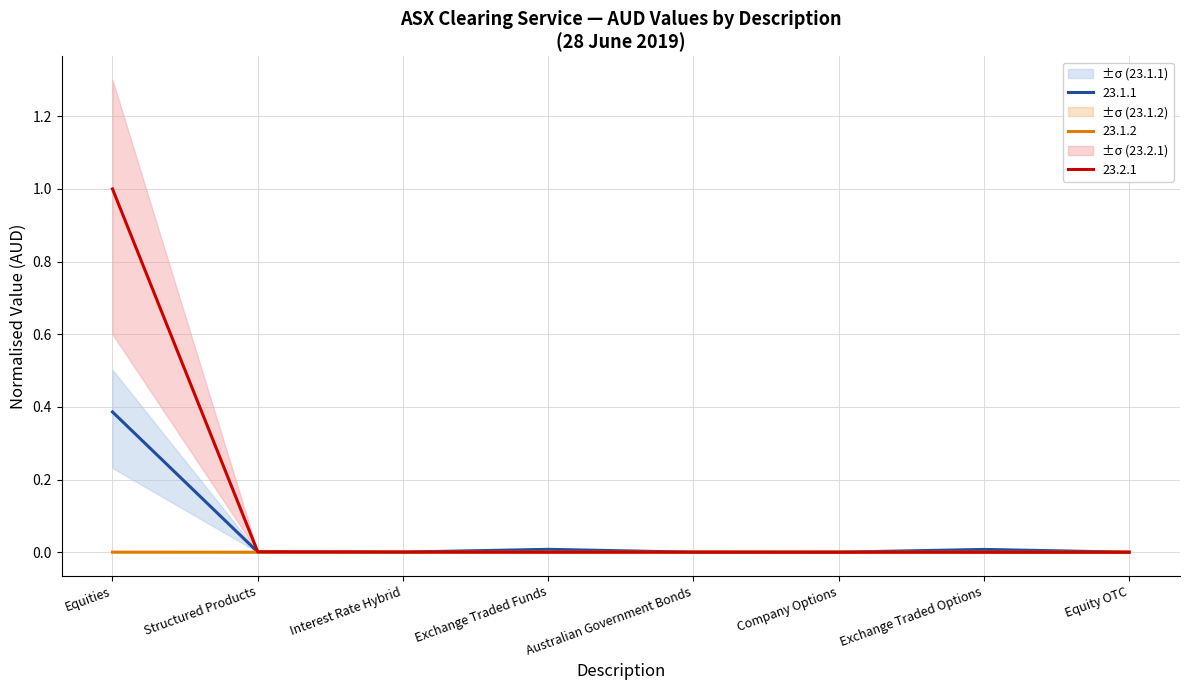

What is the label of the 2nd point from the left?

Structured Products